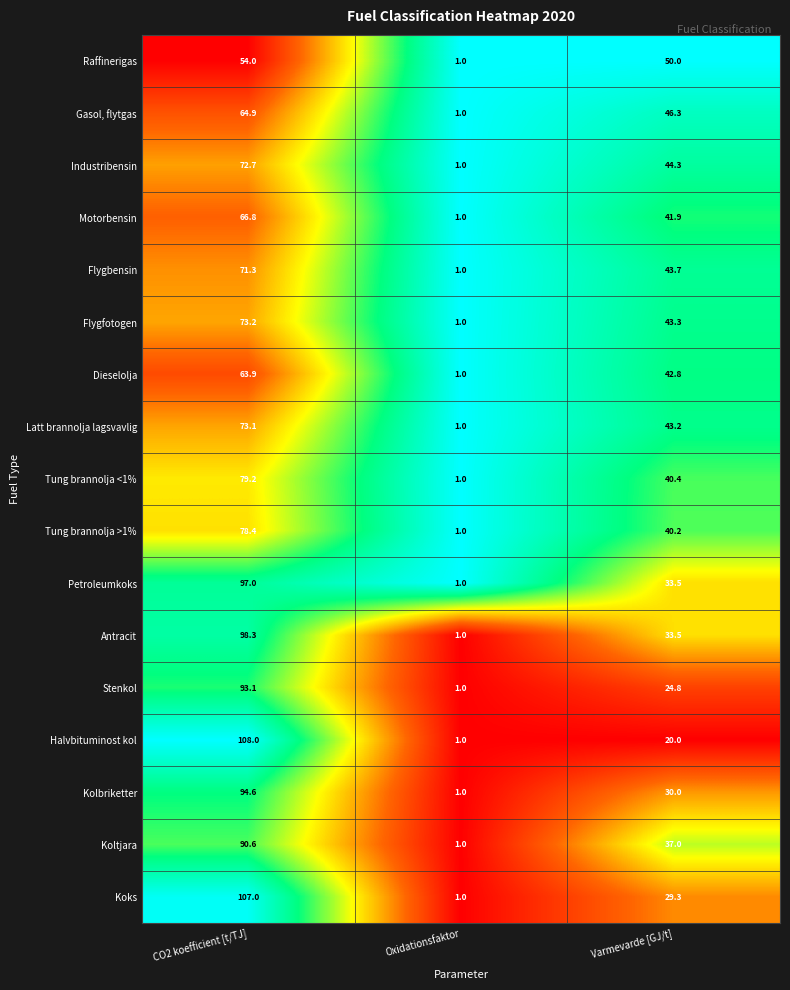

Rank the series by their maximum value, from highest to lowest.

Halvbituminost kol, Koks, Antracit, Petroleumkoks, Kolbriketter, Stenkol, Koltjara, Tung brannolja <1%, Tung brannolja >1%, Flygfotogen, Latt brannolja lagsvavlig, Industribensin, Flygbensin, Motorbensin, Gasol, flytgas, Dieselolja, Raffinerigas